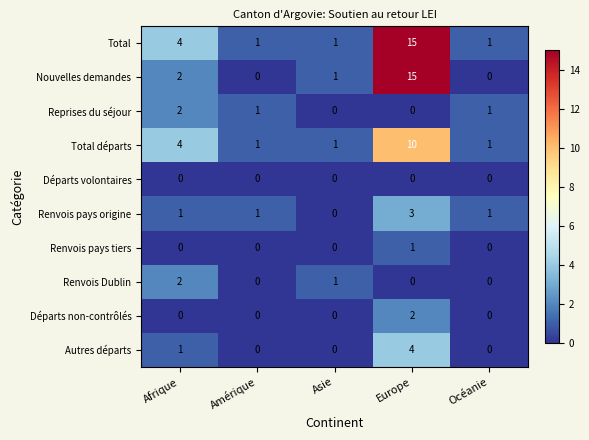

Is it true that Reprises du séjour equals 1 at Amérique?

True